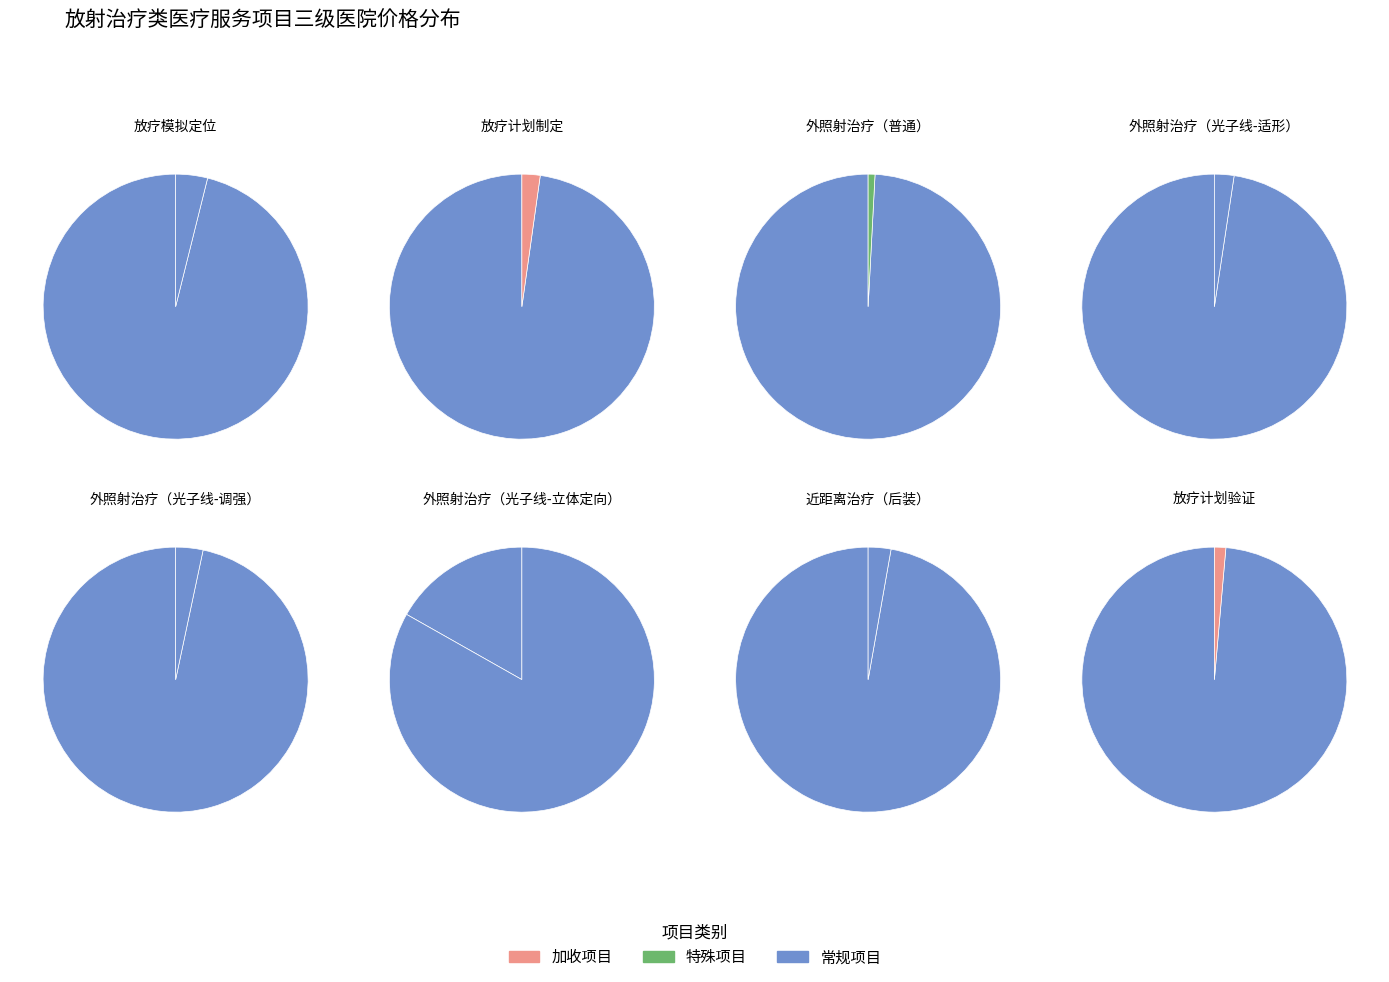

Is the sum of 外照射治疗（普通） and 外照射治疗（光子线-适形） greater than half?

No